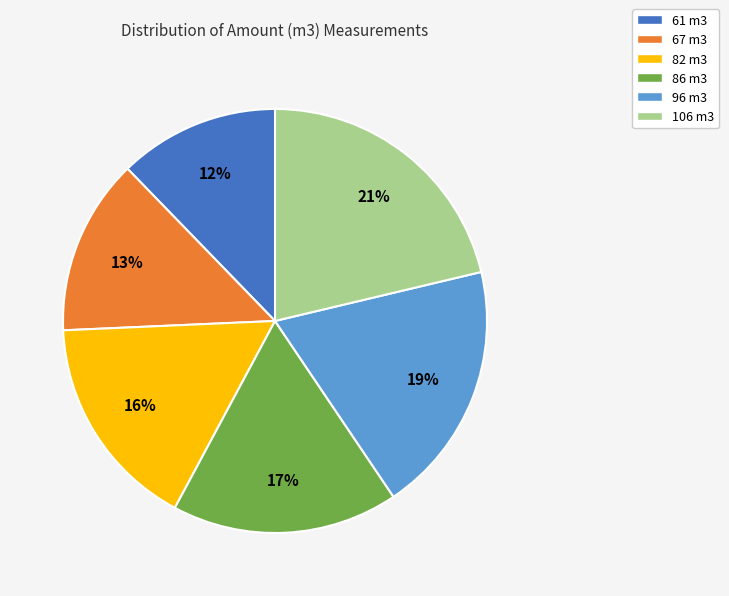

Is it true that 61 m3 is 12% of the pie?

True